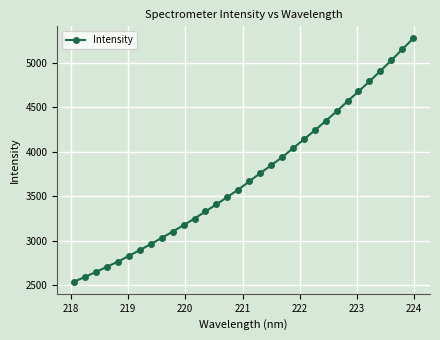

Is this an area chart (filled region under the line)?

No